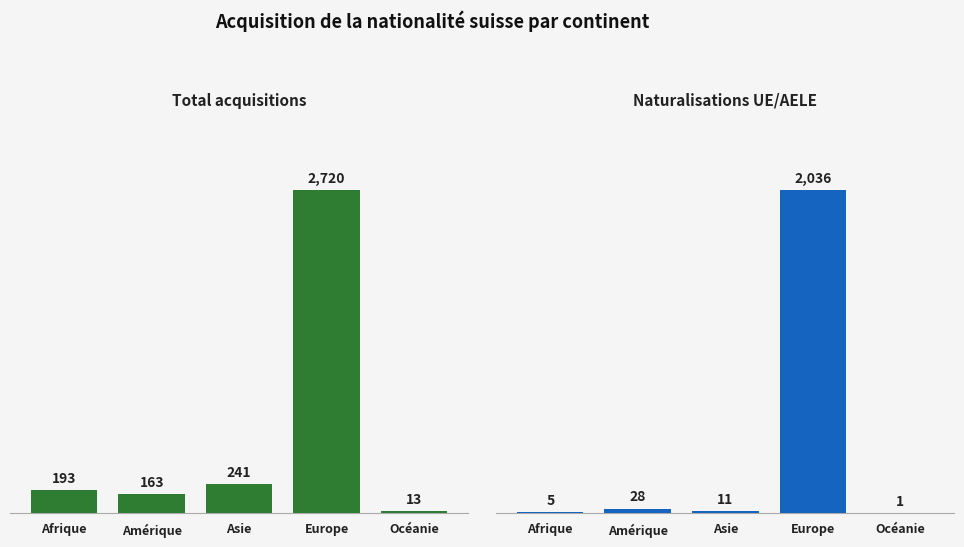

At Europe, list the series in order from largest to smallest.

Total acquisitions, Naturalisations UE/AELE